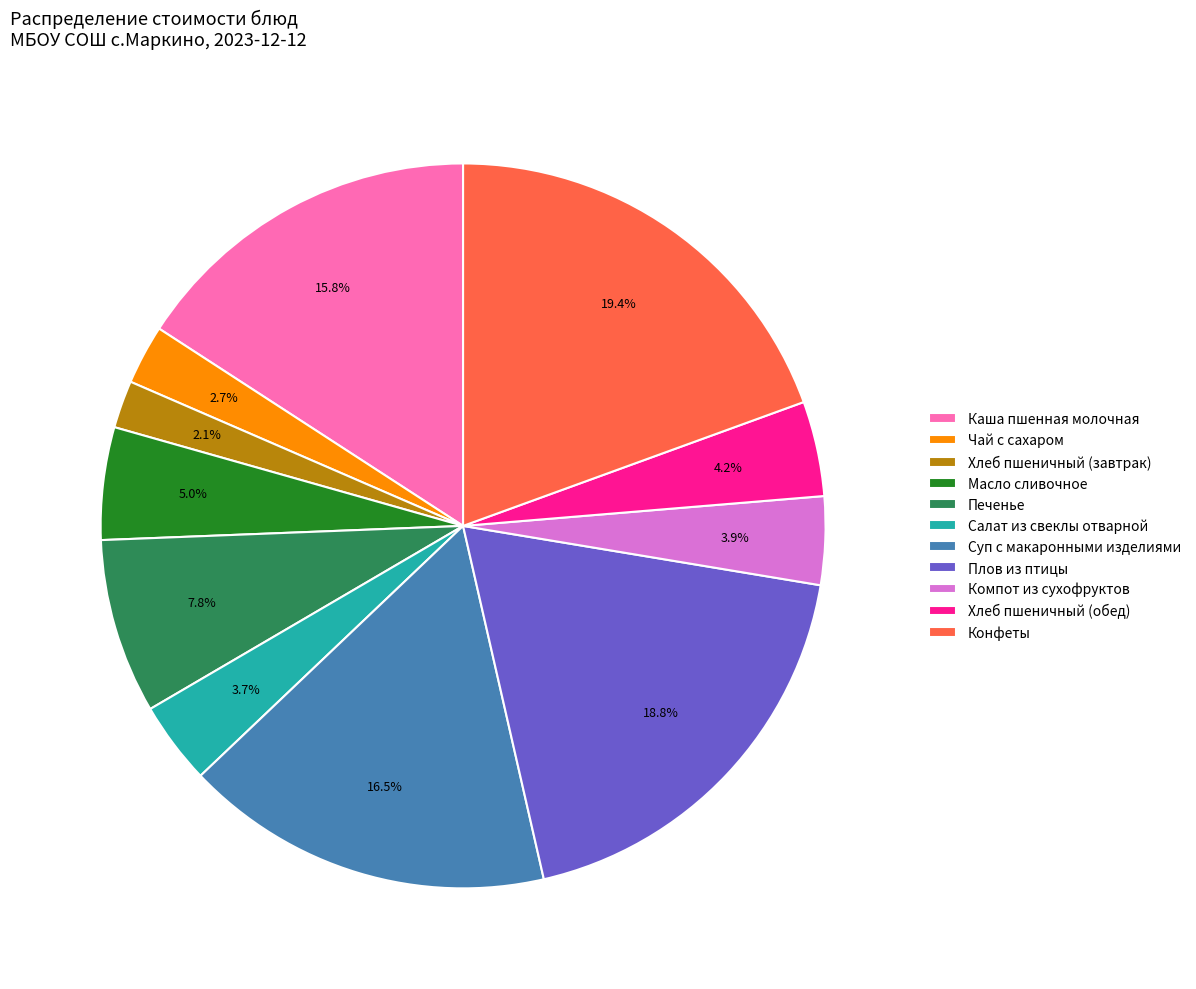

Does any single category account for the majority?

No